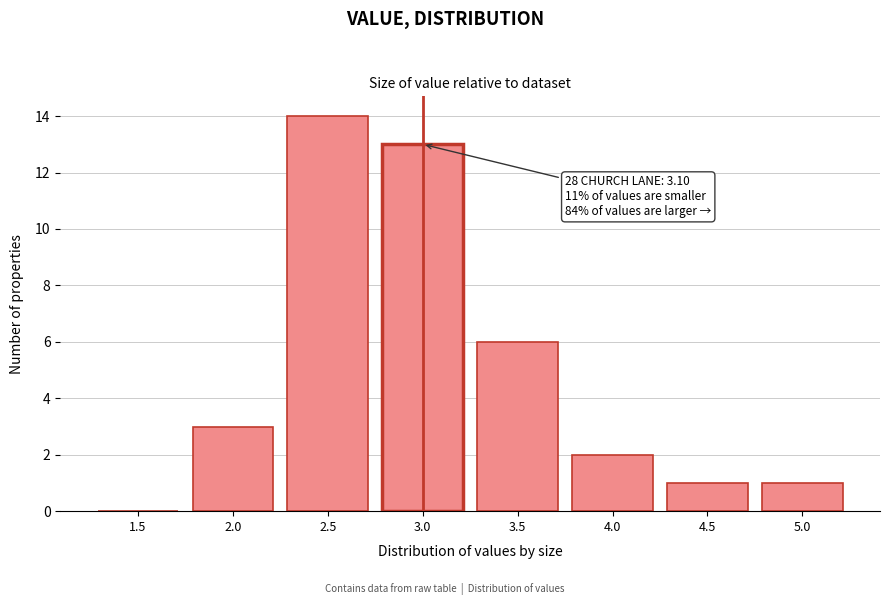

Reading left to right, transcribe all the data shown in this chart.

1.5=0	2.0=3	2.5=14	3.0=13	3.5=6	4.0=2	4.5=1	5.0=1